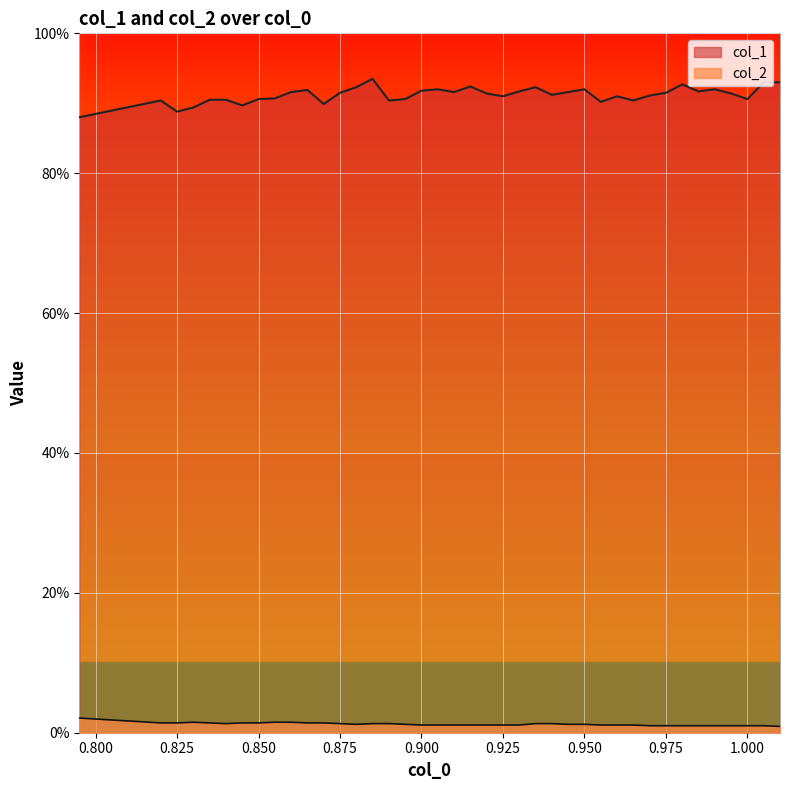

Rank the series by their maximum value, from lowest to highest.

col_2, col_1